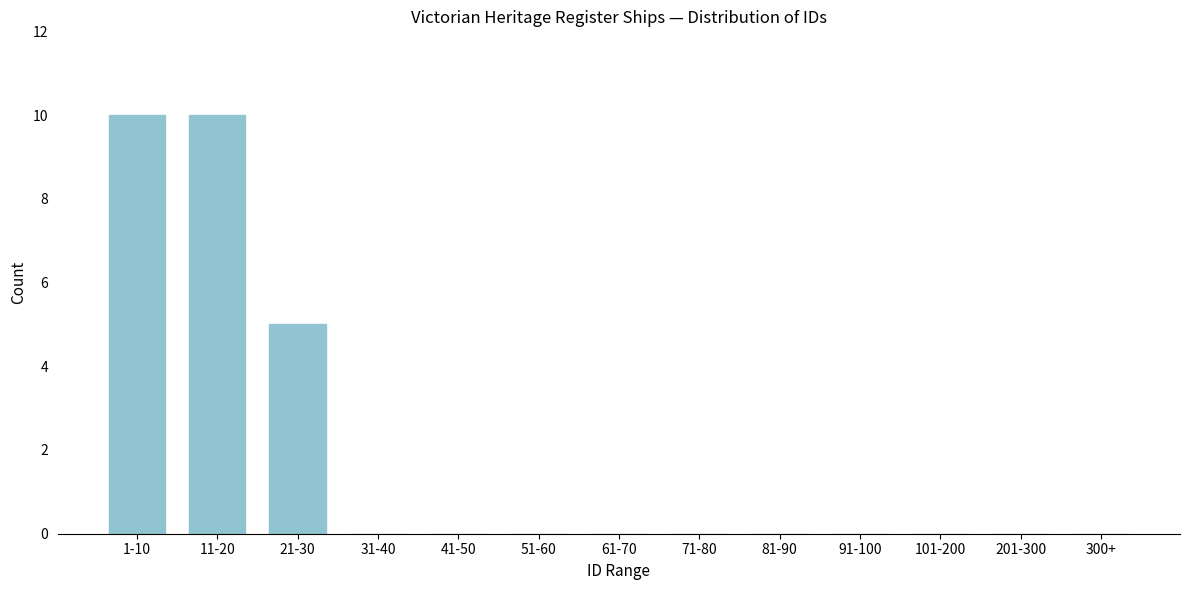

Reading left to right, list all the values displayed in this chart.

1-10=10	11-20=10	21-30=5	31-40=0	41-50=0	51-60=0	61-70=0	71-80=0	81-90=0	91-100=0	101-200=0	201-300=0	300+=0